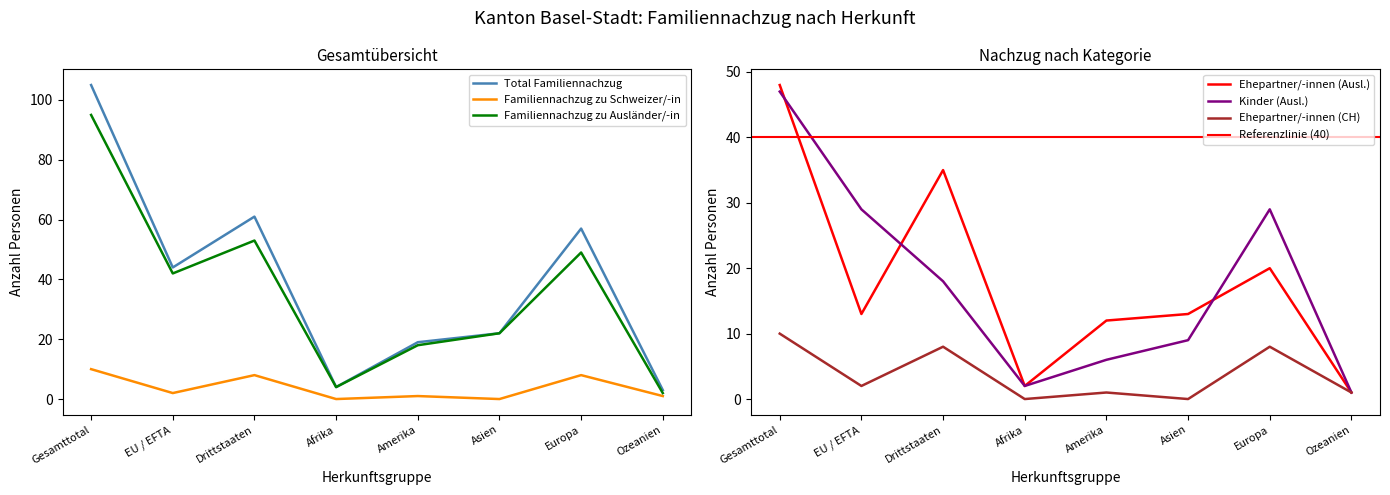

How many lines are shown in the chart?

6